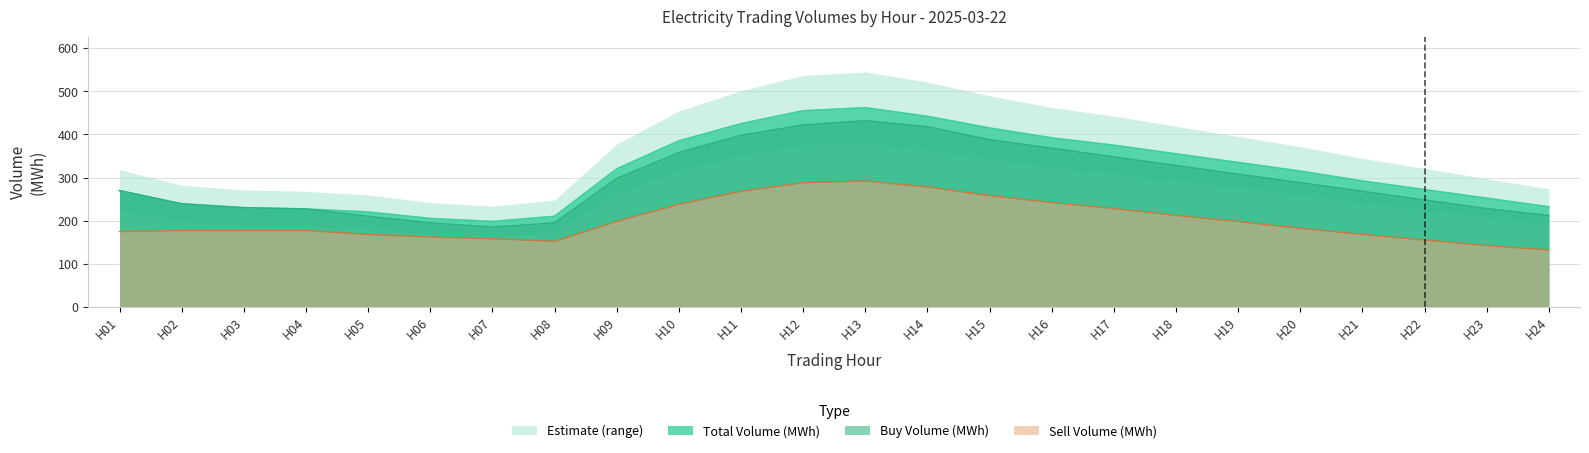

At which label does Total Volume (MWh) reach its minimum?

H07